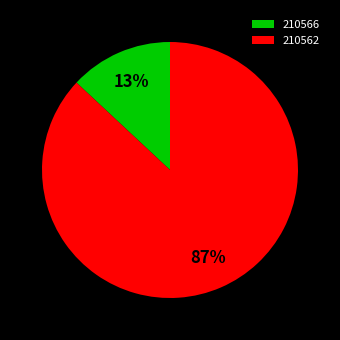

The 210562 slice represents 87% of the pie. True or false?

True